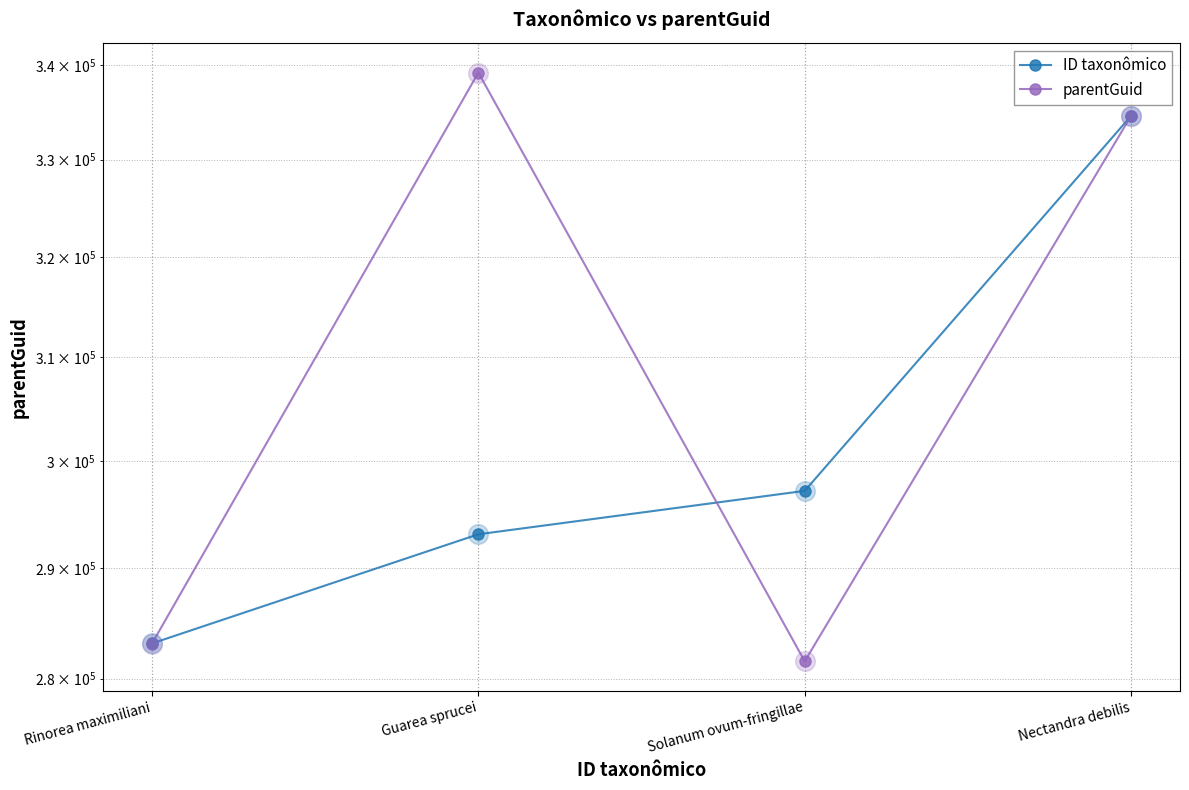

At how many categories does at least one series exceed 313795?

2